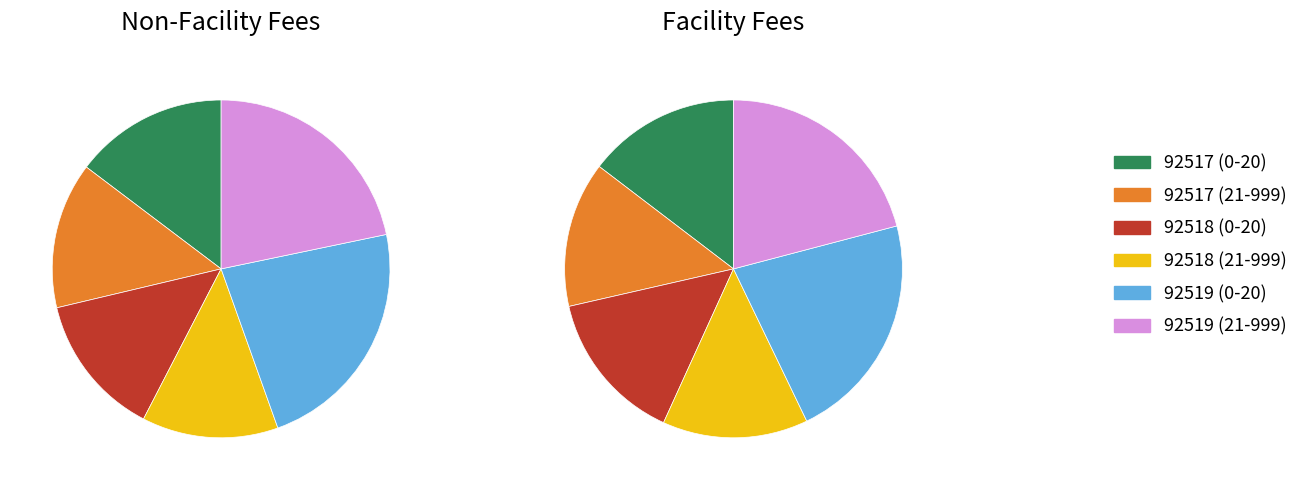

Is the sum of 92519 (21-999, N) and 92518 (21-999, N) greater than half?

No